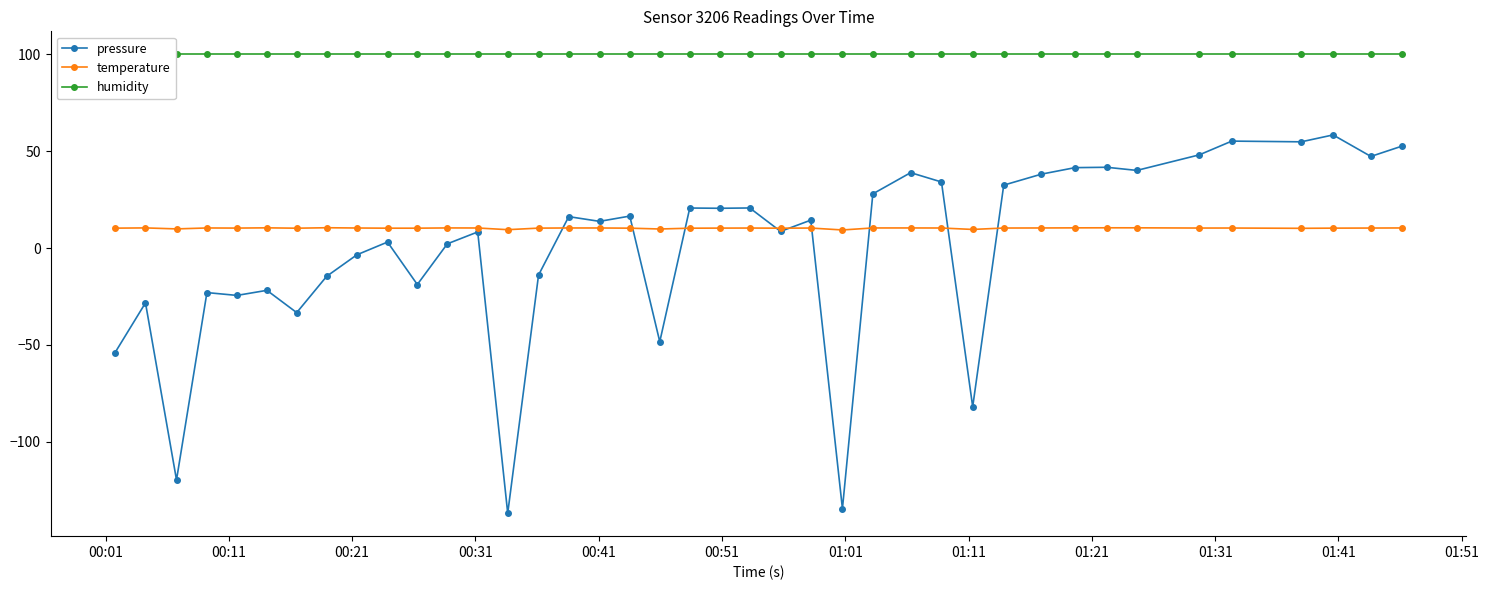

True or false: pressure has more than 2 interior local peaks.

True